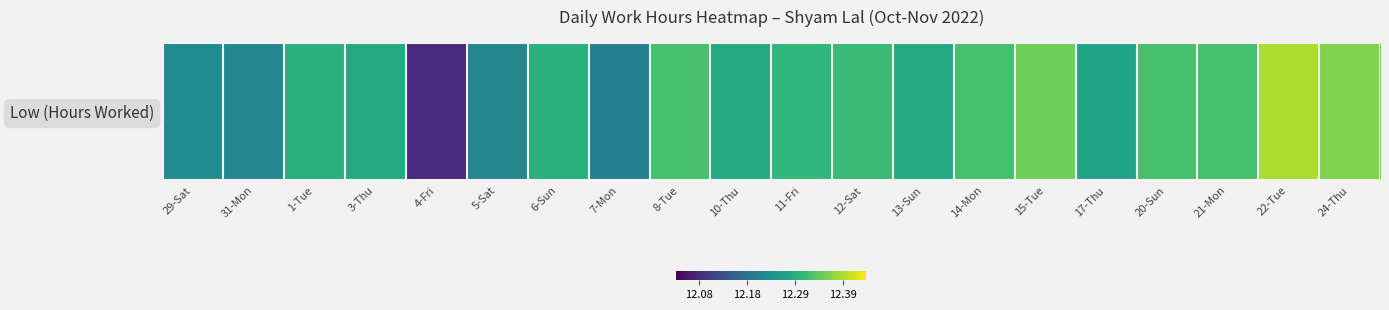

What is the approximate value at 10-Thu?

12.3